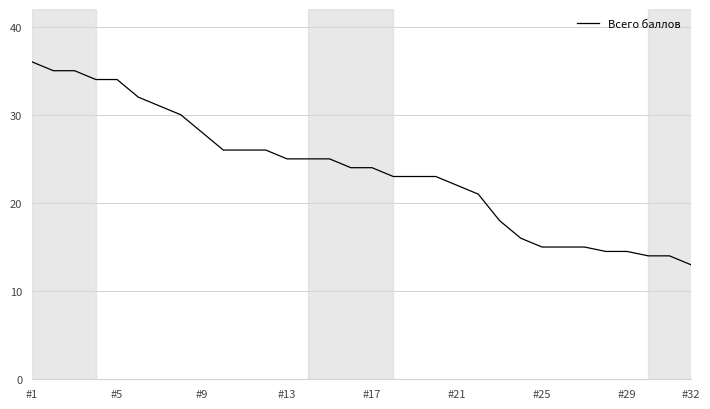

What is the minimum value shown in the chart?

13.0